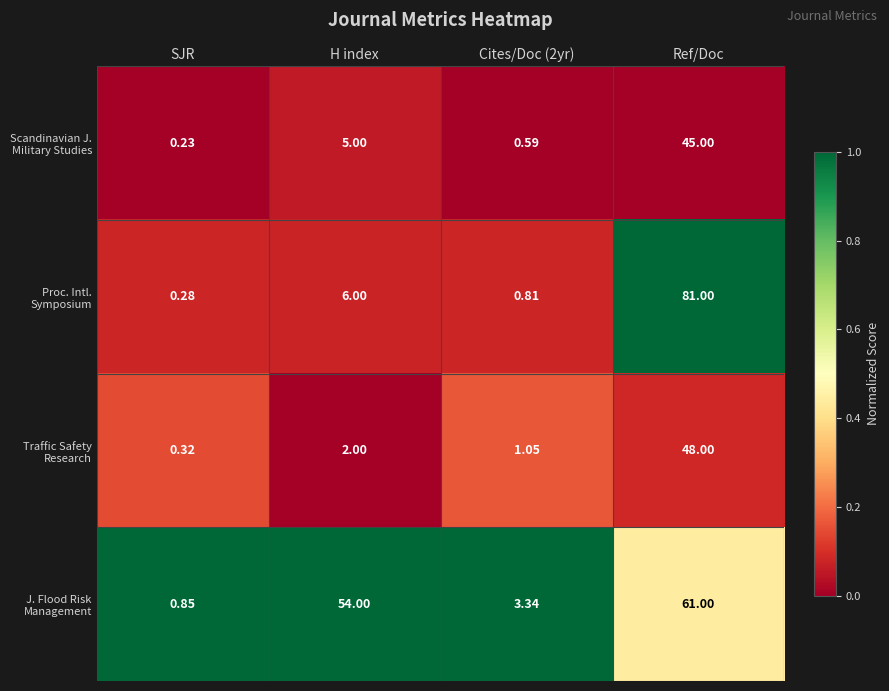

At which category is the sum across all series the highest?

Ref/Doc